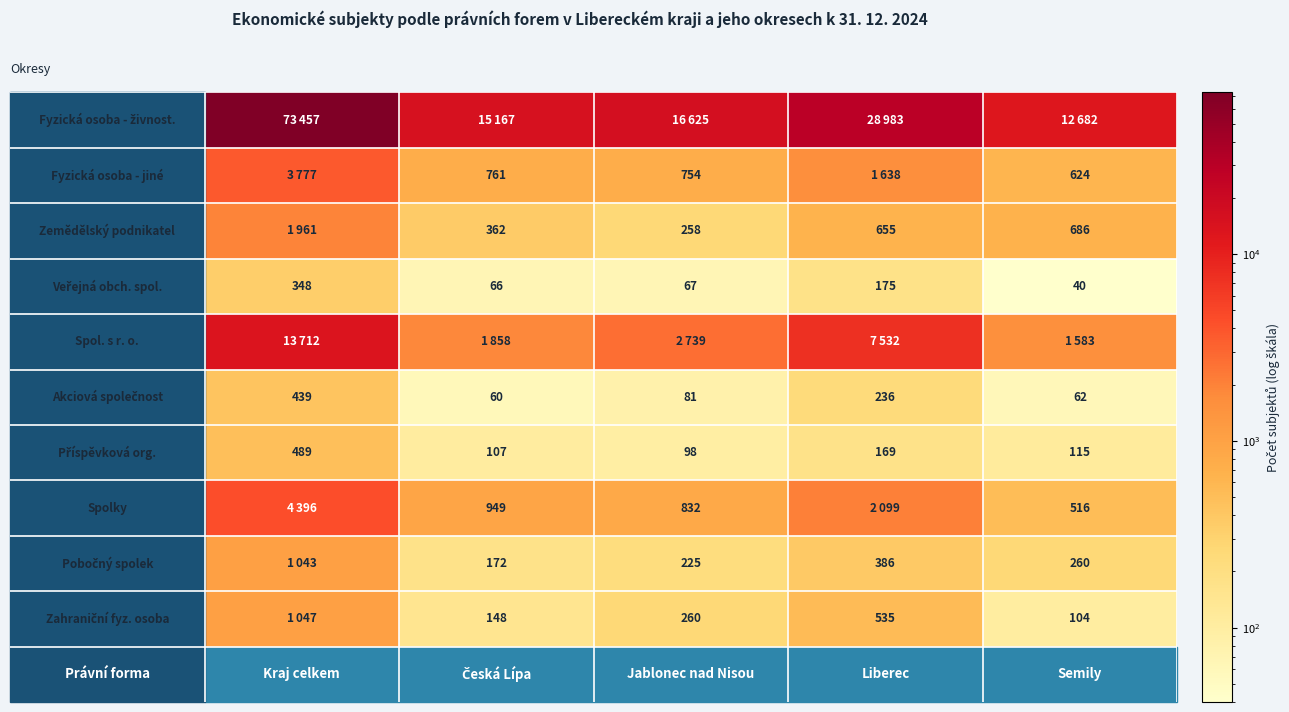

Reading left to right, extract all data points from this chart.

Kraj celkem: 73457	3777	1961	348	13712	439	489	4396	1043	1047
Česká Lípa: 15167	761	362	66	1858	60	107	949	172	148
Jablonec nad Nisou: 16625	754	258	67	2739	81	98	832	225	260
Liberec: 28983	1638	655	175	7532	236	169	2099	386	535
Semily: 12682	624	686	40	1583	62	115	516	260	104